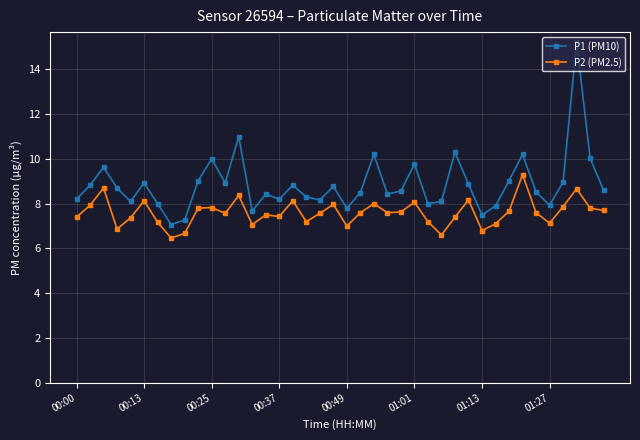

What is the maximum value shown in the chart?

15.2